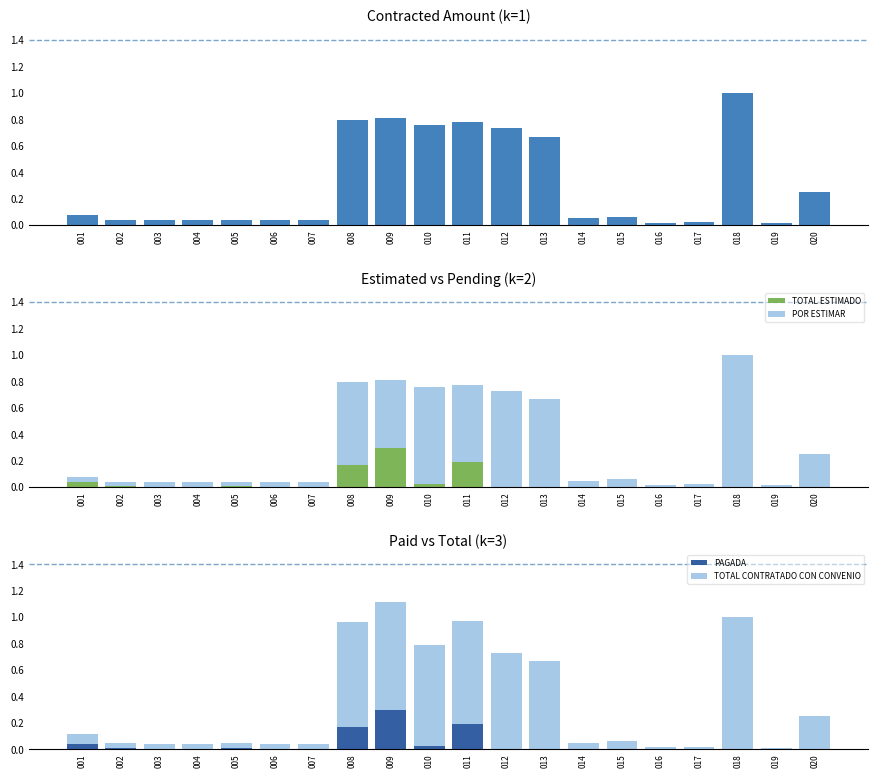

Is the value of TOTAL ESTIMADO at 011 greater than the value of POR ESTIMAR at 014?

Yes